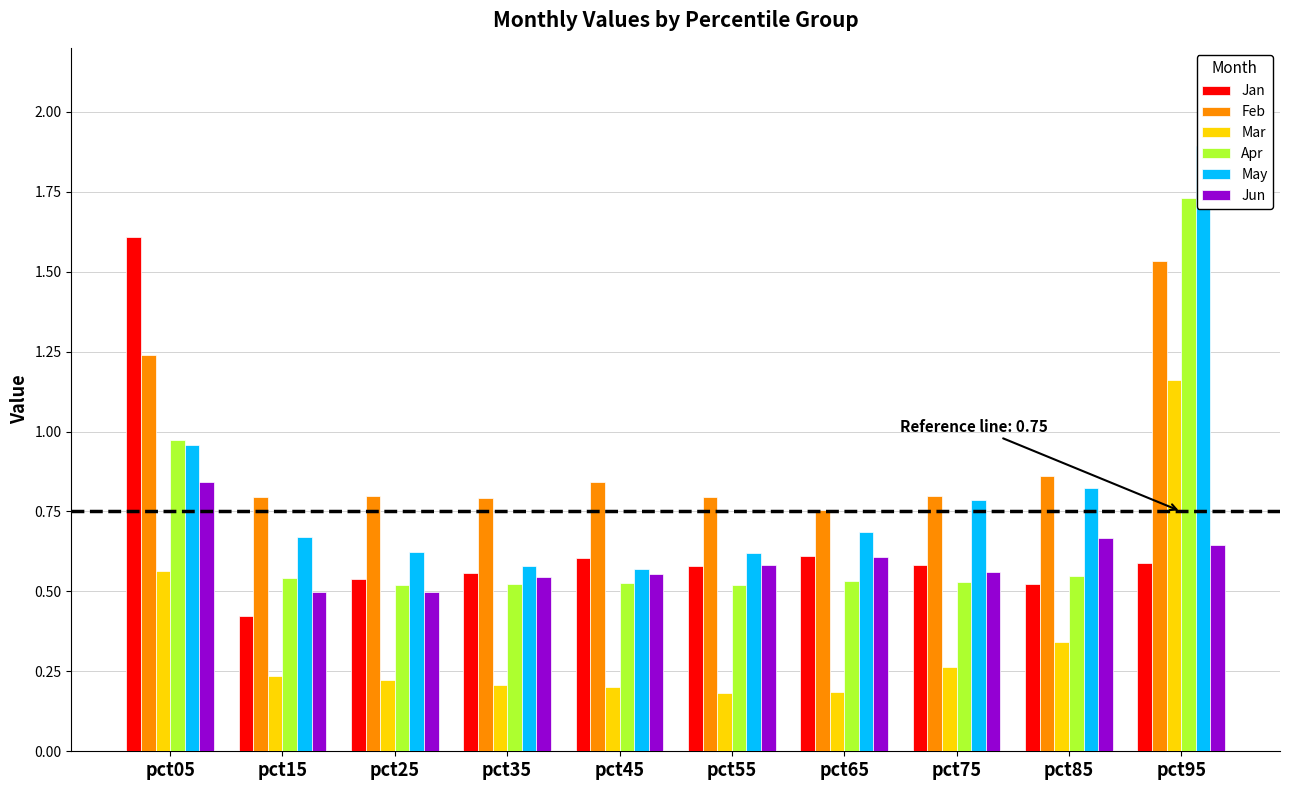

Is it true that Feb equals 1.7 at pct05?

False